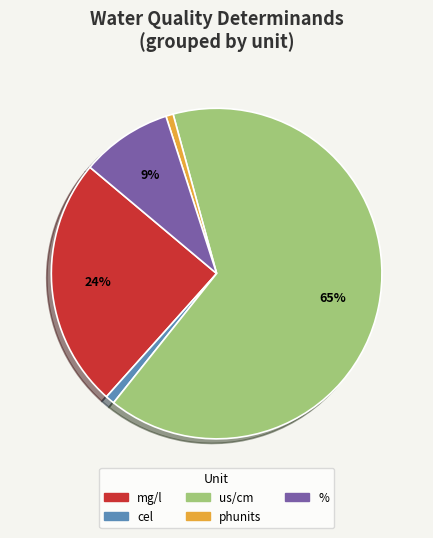

To the nearest percent, what is the difference between the largest and smallest slice percentages?

64%